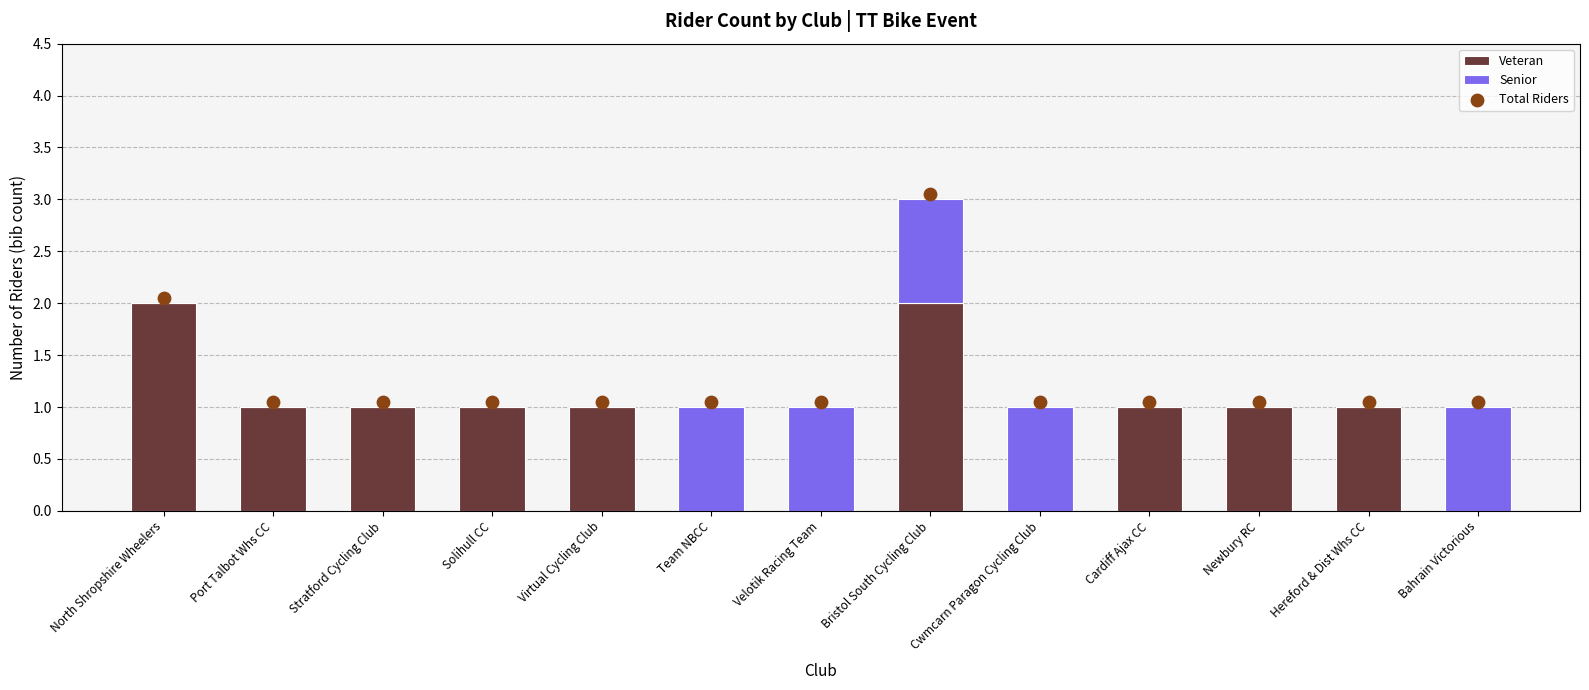

Which series contains the highest Y value?

Veteran